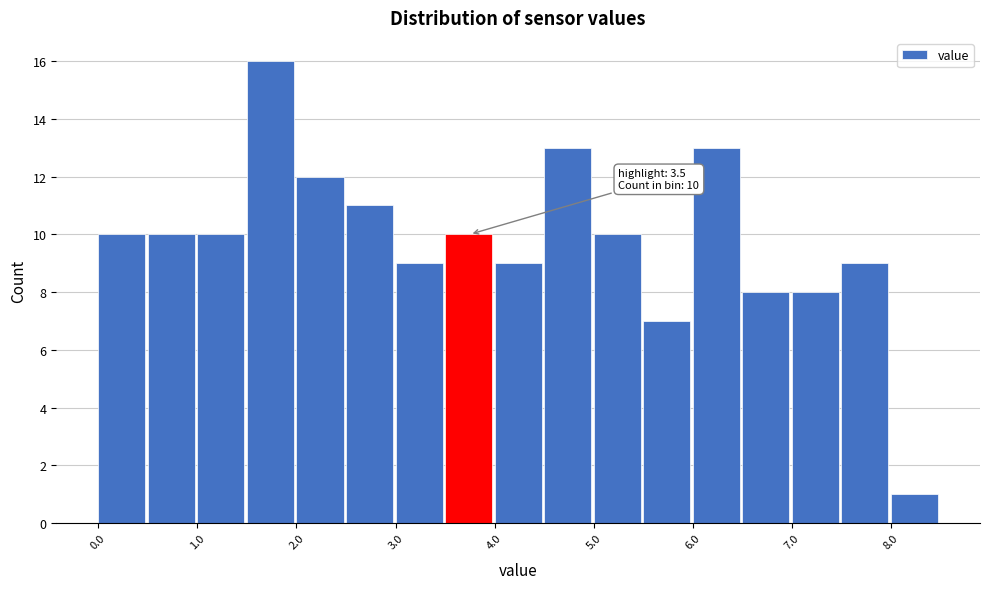

Over which range of the x-axis is the bar tallest?

1.5 to 2.0